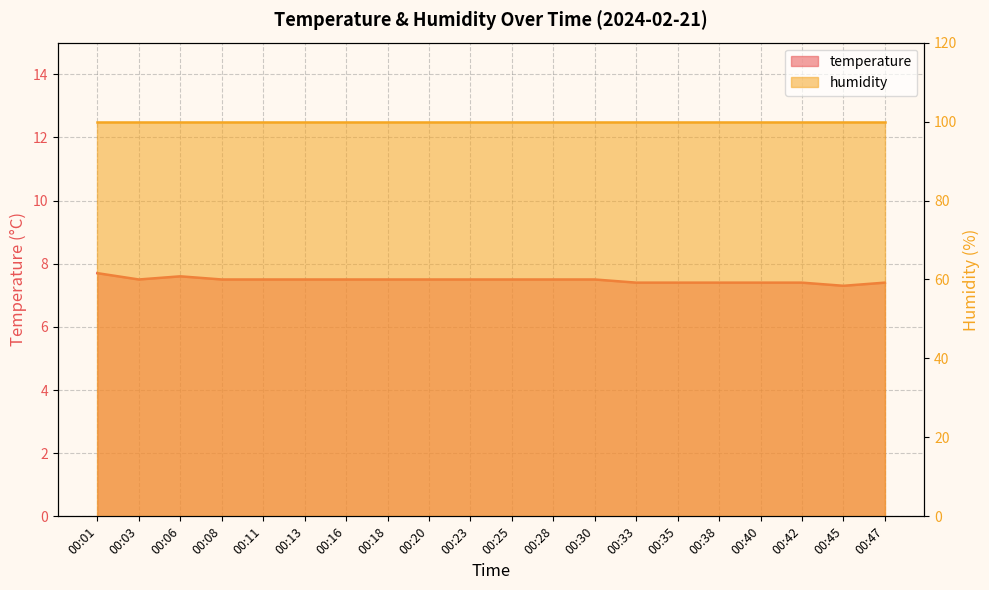

What is the sum of all values?

149.5